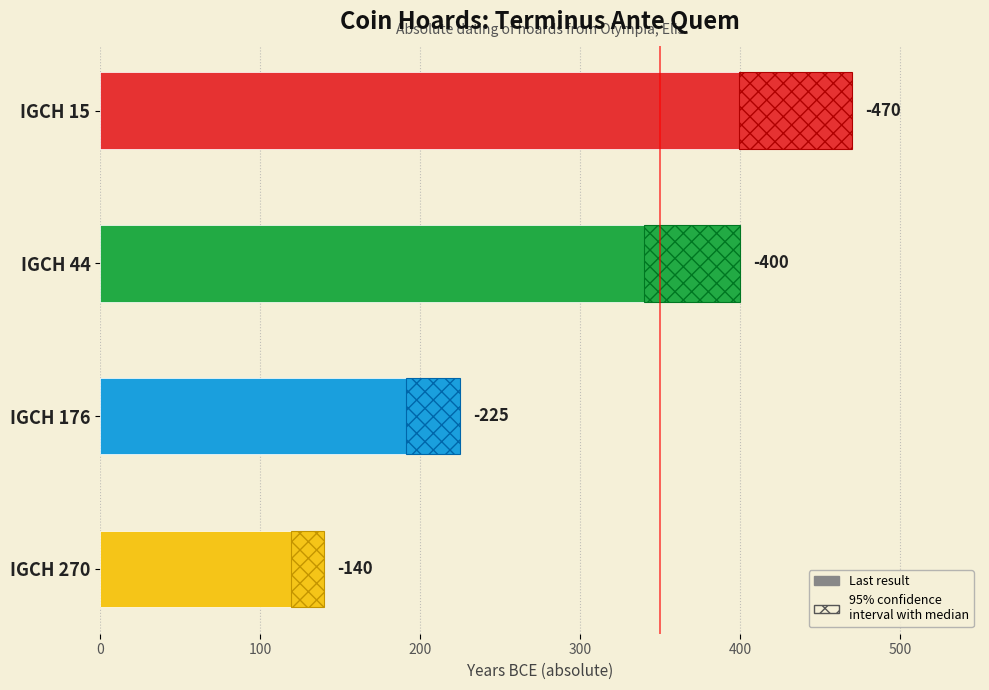

Reading left to right, what are all the values shown in this chart?

Terminus Ante Quem (abs): 470.0	400.0	225.0	140.0
Uncertainty range: 70.5	60.0	33.8	21.0